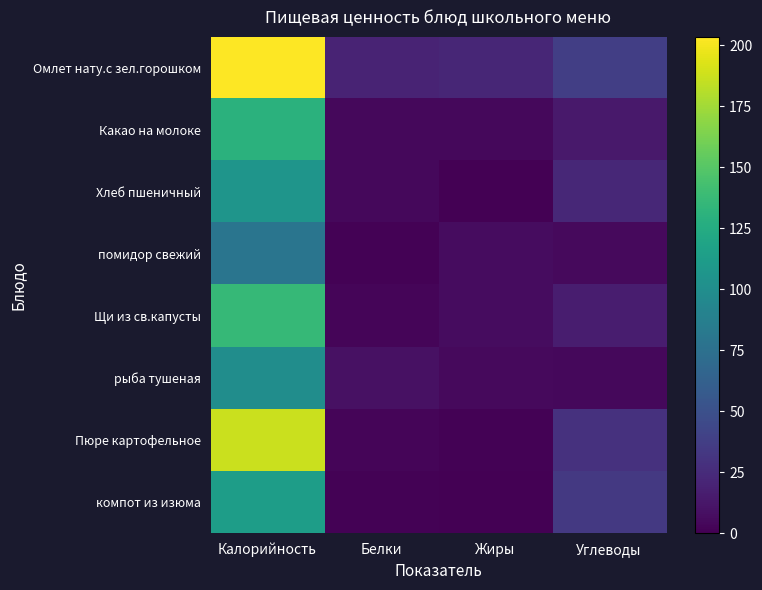

At how many categories does at least one series exceed 178?

1